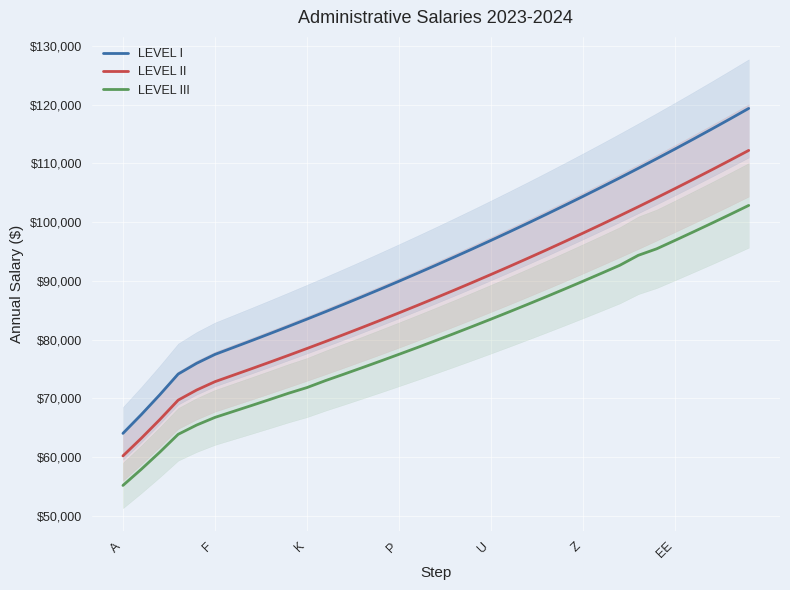

What is the sum of all LEVEL III values?

2810212.6